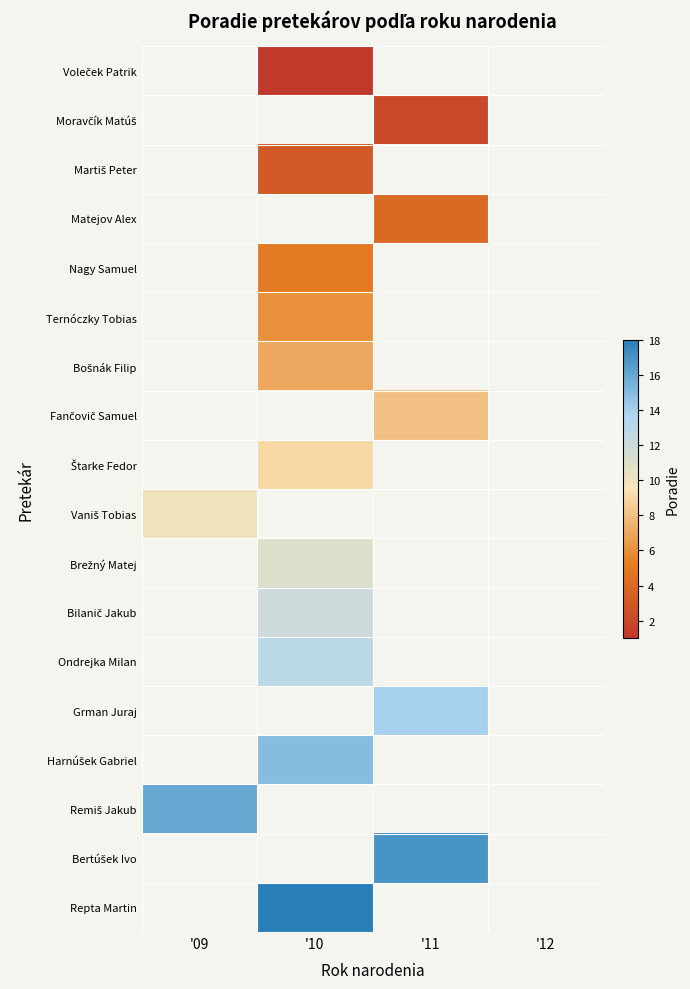

Which category has the lowest value across all series?

'10